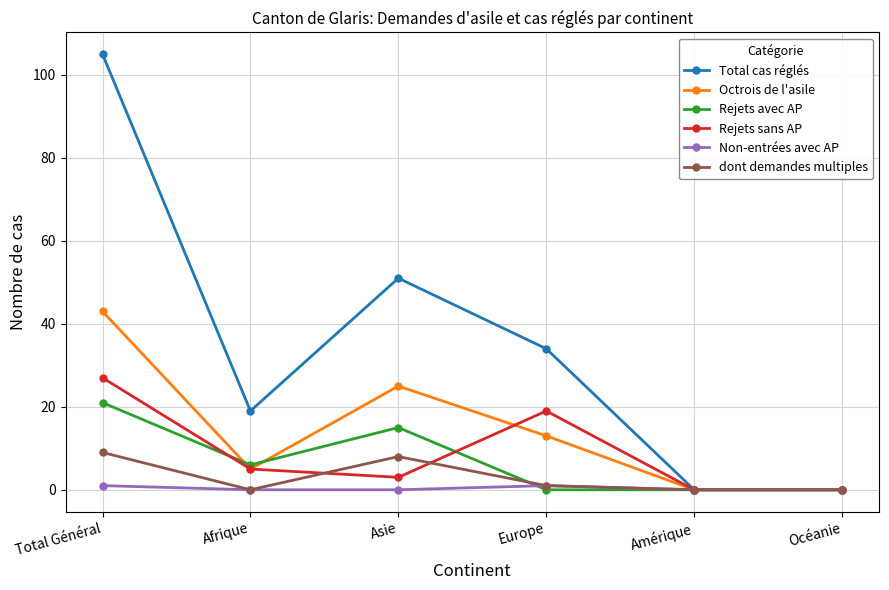

What is the sum of the Rejets sans AP values at Afrique and Asie?

8